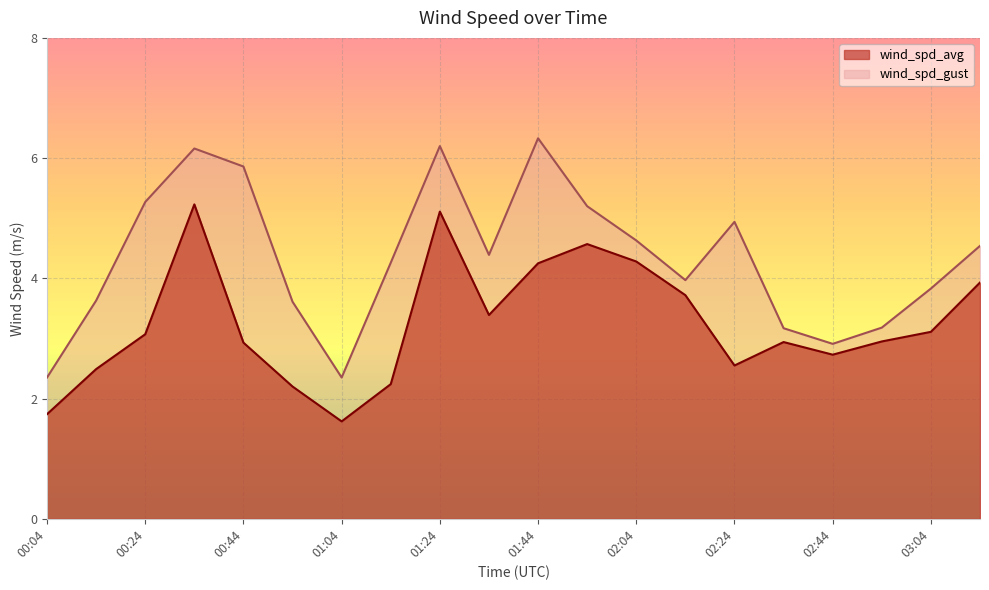

True or false: wind_spd_avg and wind_spd_gust cross at least once.

False